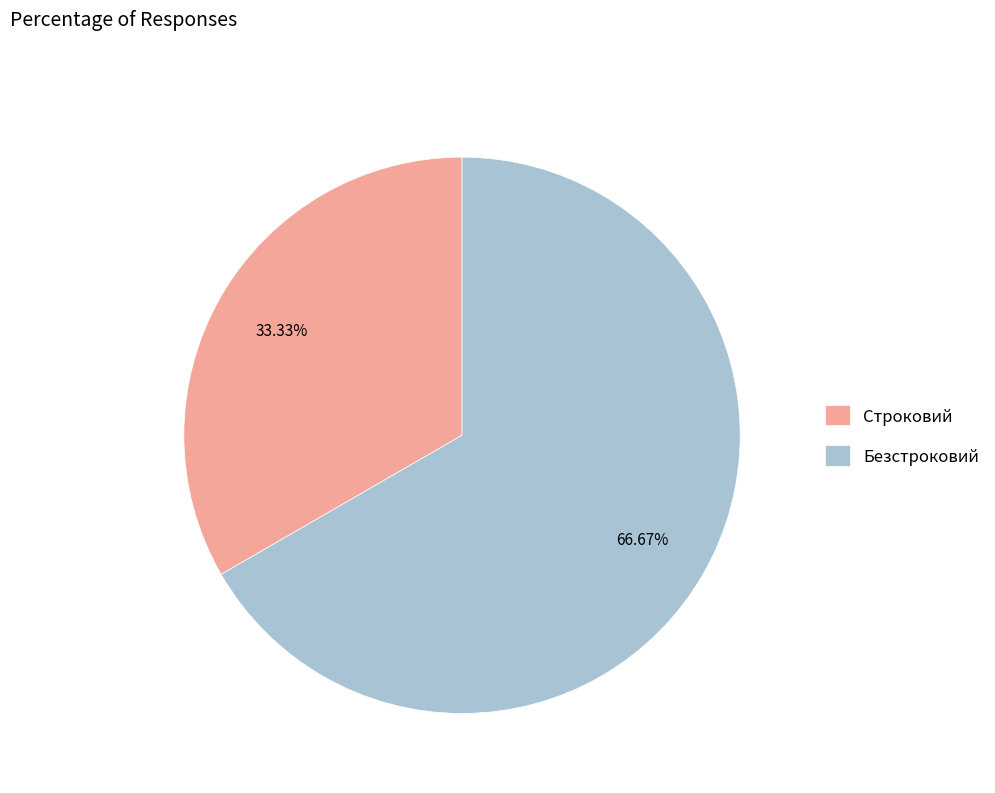

Between Безстроковий and Строковий, which is larger?

Безстроковий